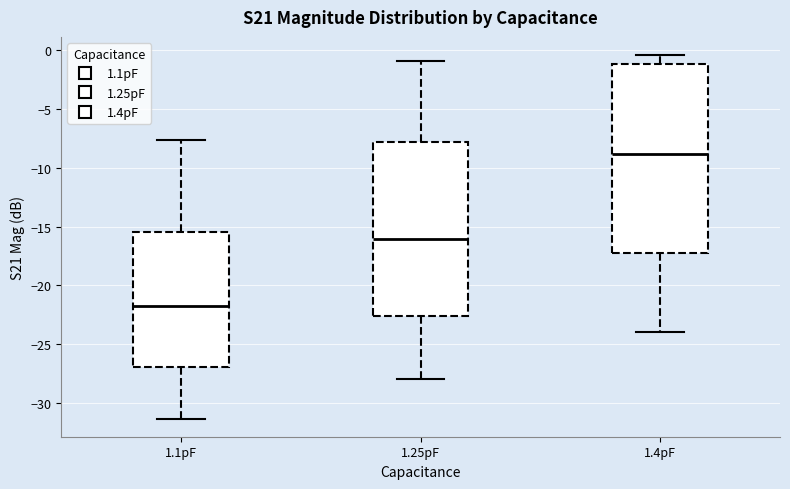

Which box is the tallest, from its lower edge to its upper edge?

1.4pF